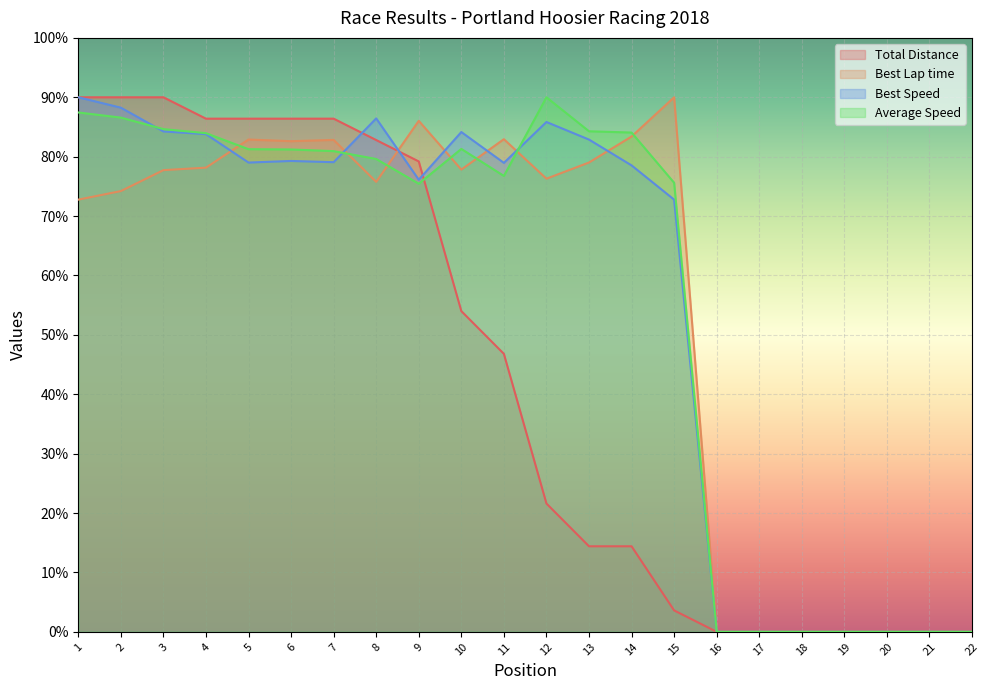

How many lines are shown in the chart?

4